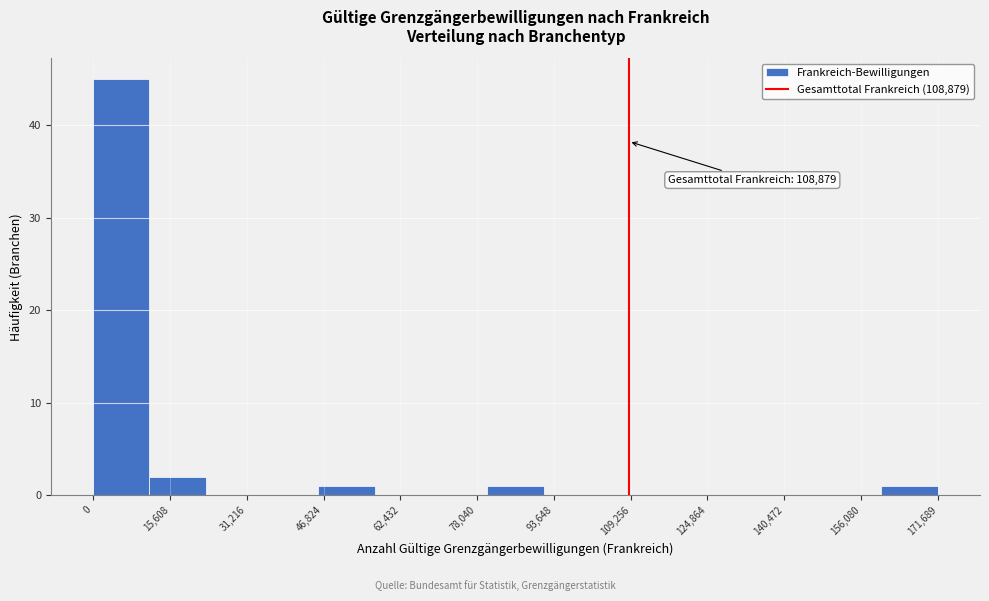

Over which range of the x-axis is the bar tallest?

0 to 12000